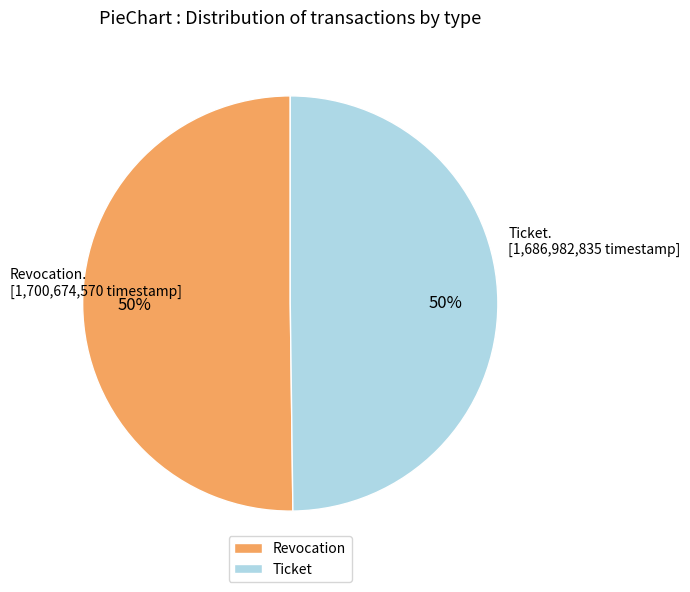

To the nearest percent, what is the average slice percentage?

50%